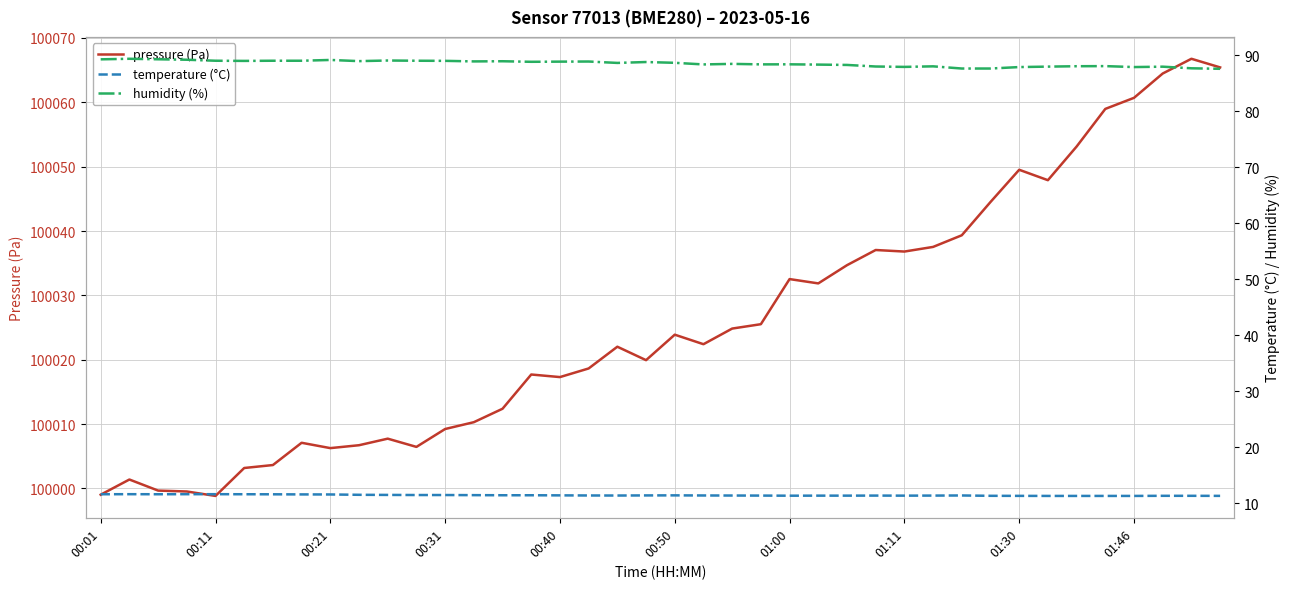

How many interior local valleys does the pressure (Pa) series have?

9